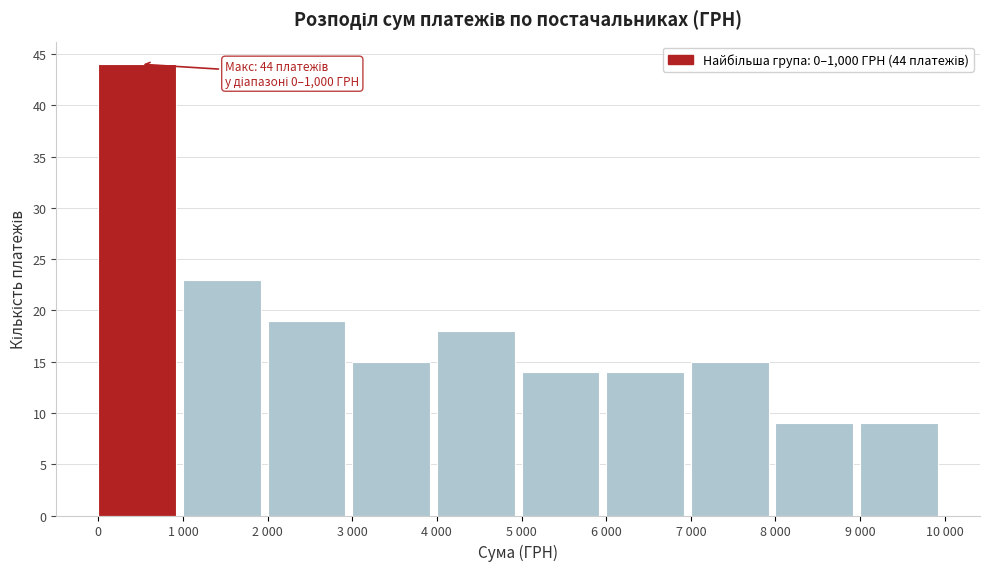

Reading right to left, transcribe all the data shown in this chart.

9 000=9	8 000=9	7 000=15	6 000=14	5 000=14	4 000=18	3 000=15	2 000=19	1 000=23	0=44